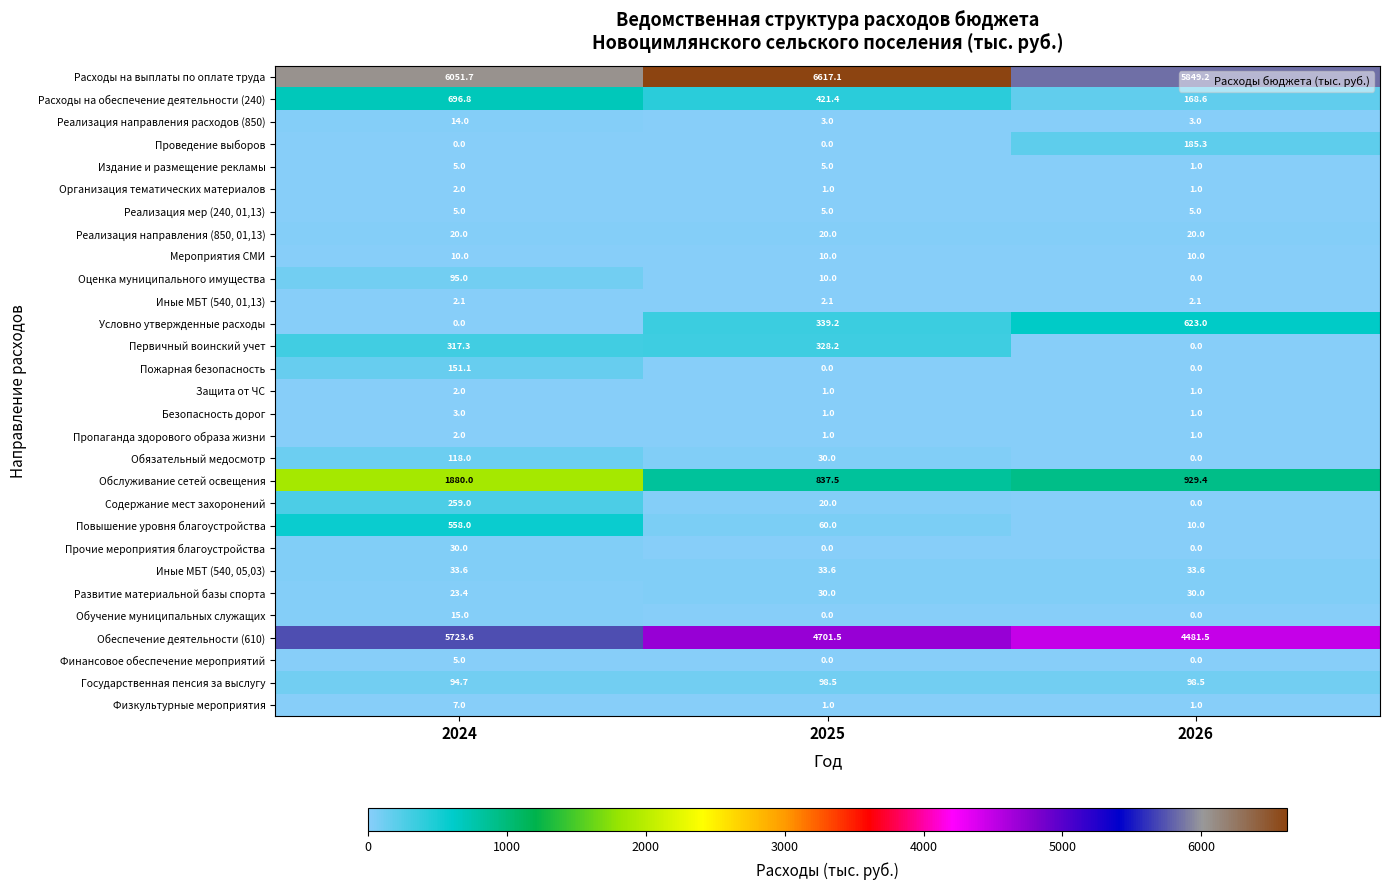

Count the number of data series in this chart.

29